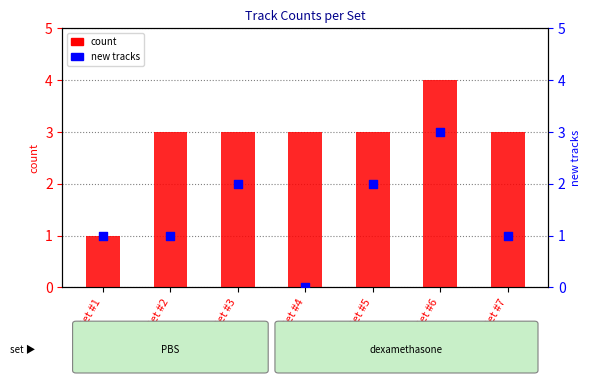

What are all the series names shown in the legend?

count, new tracks